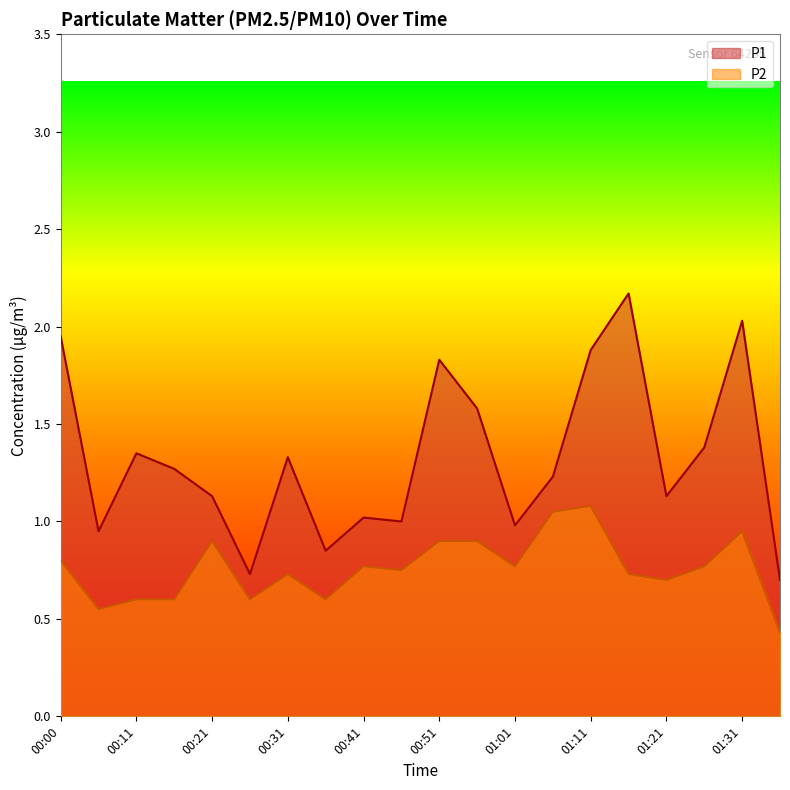

Does the chart have visible grid lines?

No